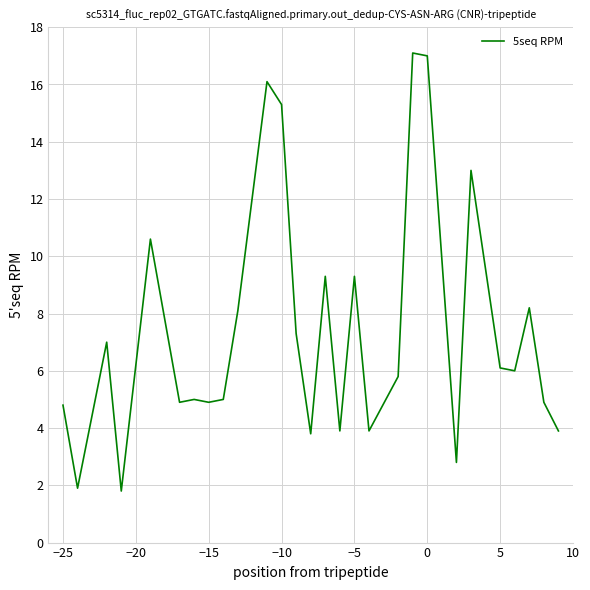

What is the minimum value shown in the chart?

1.8